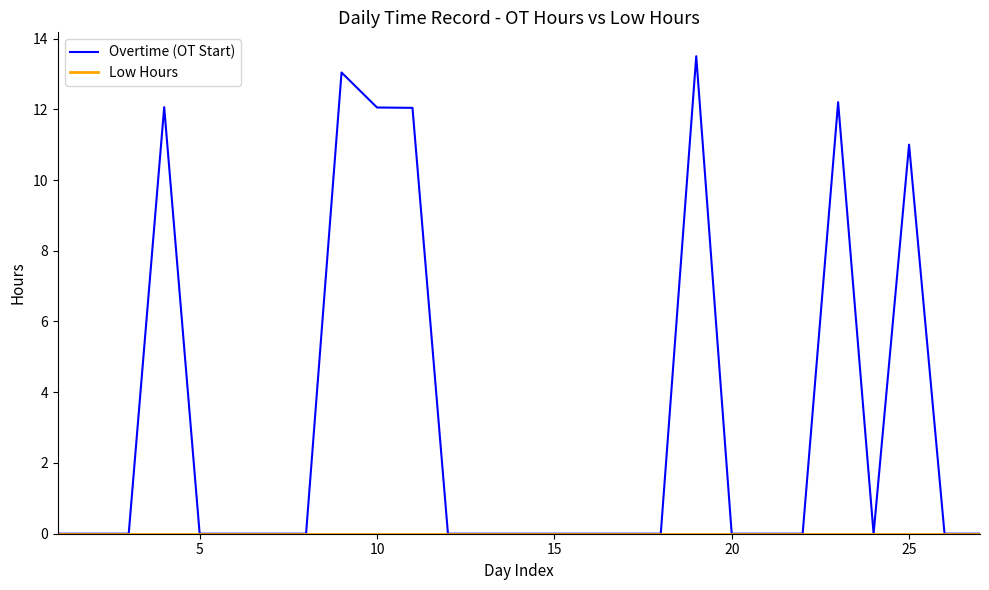

What is the greatest value displayed?

13.5